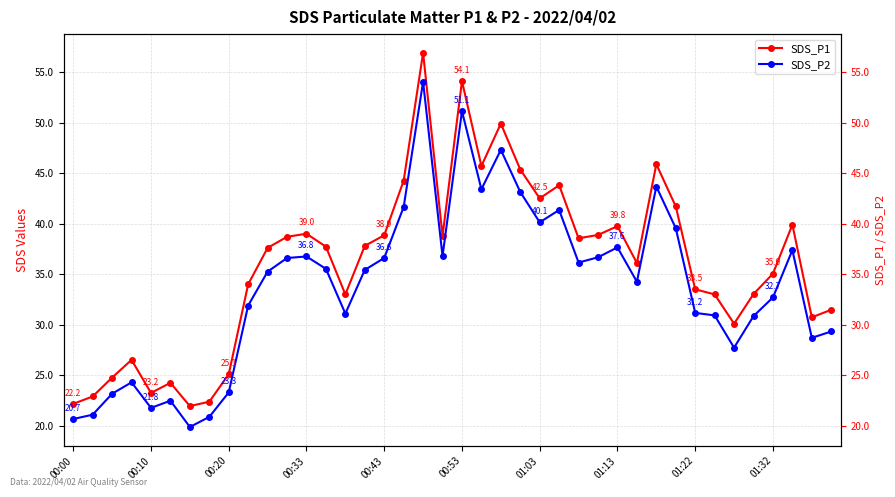

Does the chart display data point markers on the line(s)?

Yes